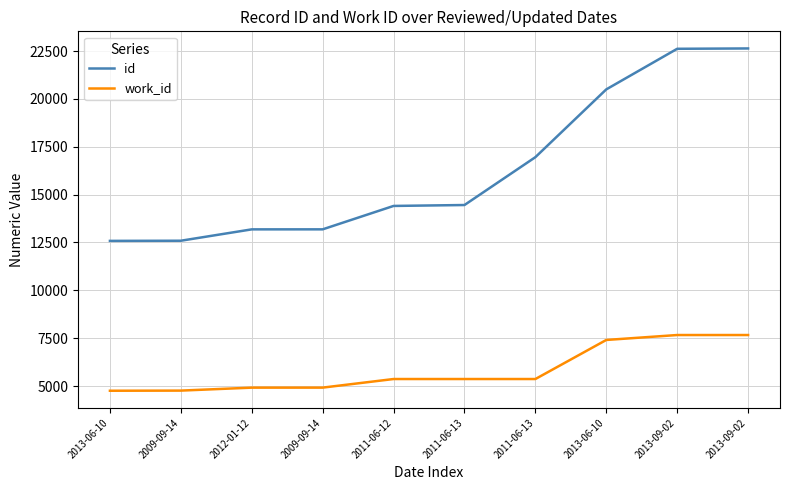

How many values in the work_id series are below 5366?

4